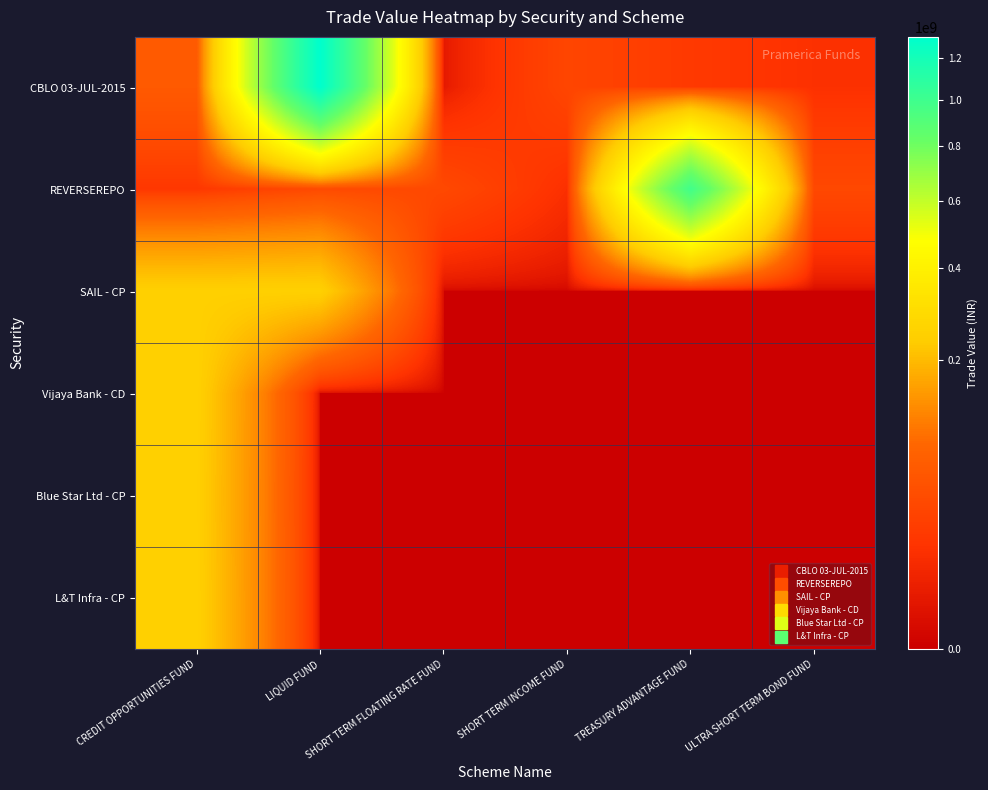

Which series has the largest total across all categories?

CBLO 03-JUL-2015